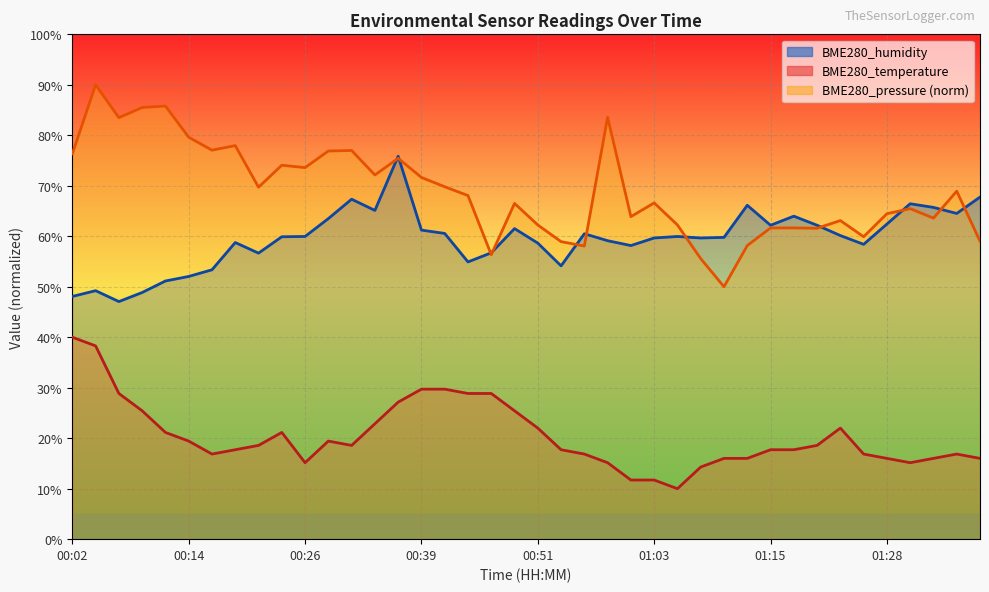

What is the label of the 29th point from the left?

01:11